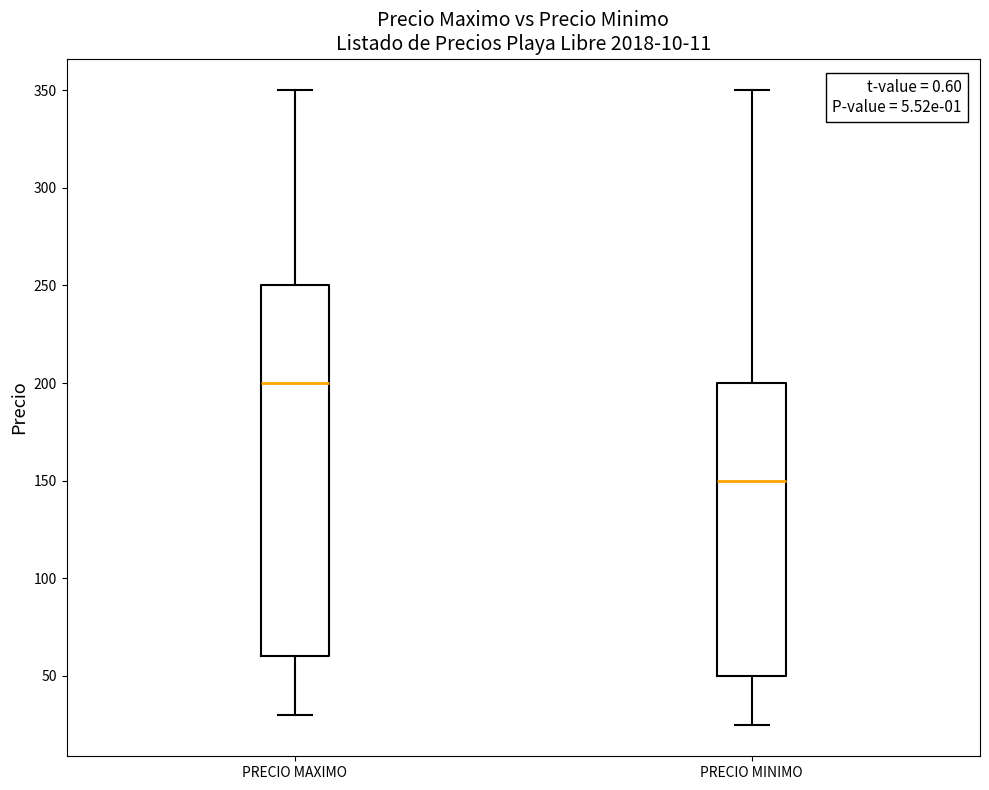

Which box is the tallest, from its lower edge to its upper edge?

PRECIO MAXIMO